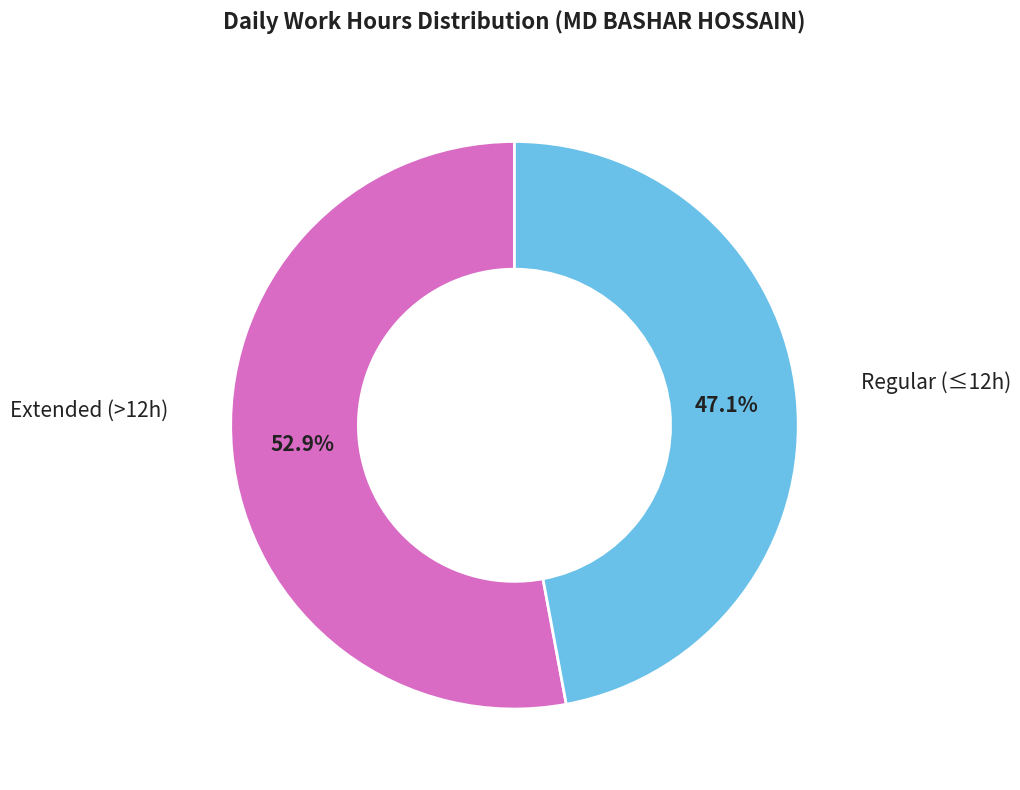

Does any single category account for the majority?

Yes